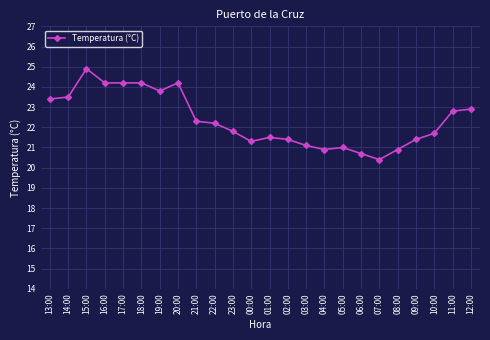

Is it true that the value at 12:00 is 37.0?

False